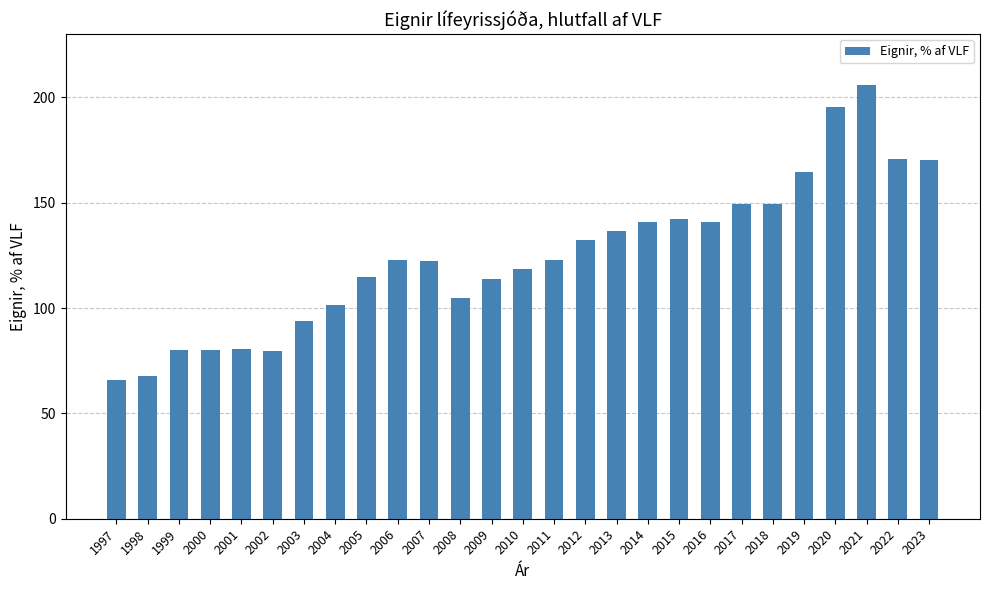

What is the minimum value shown in the chart?

66.0